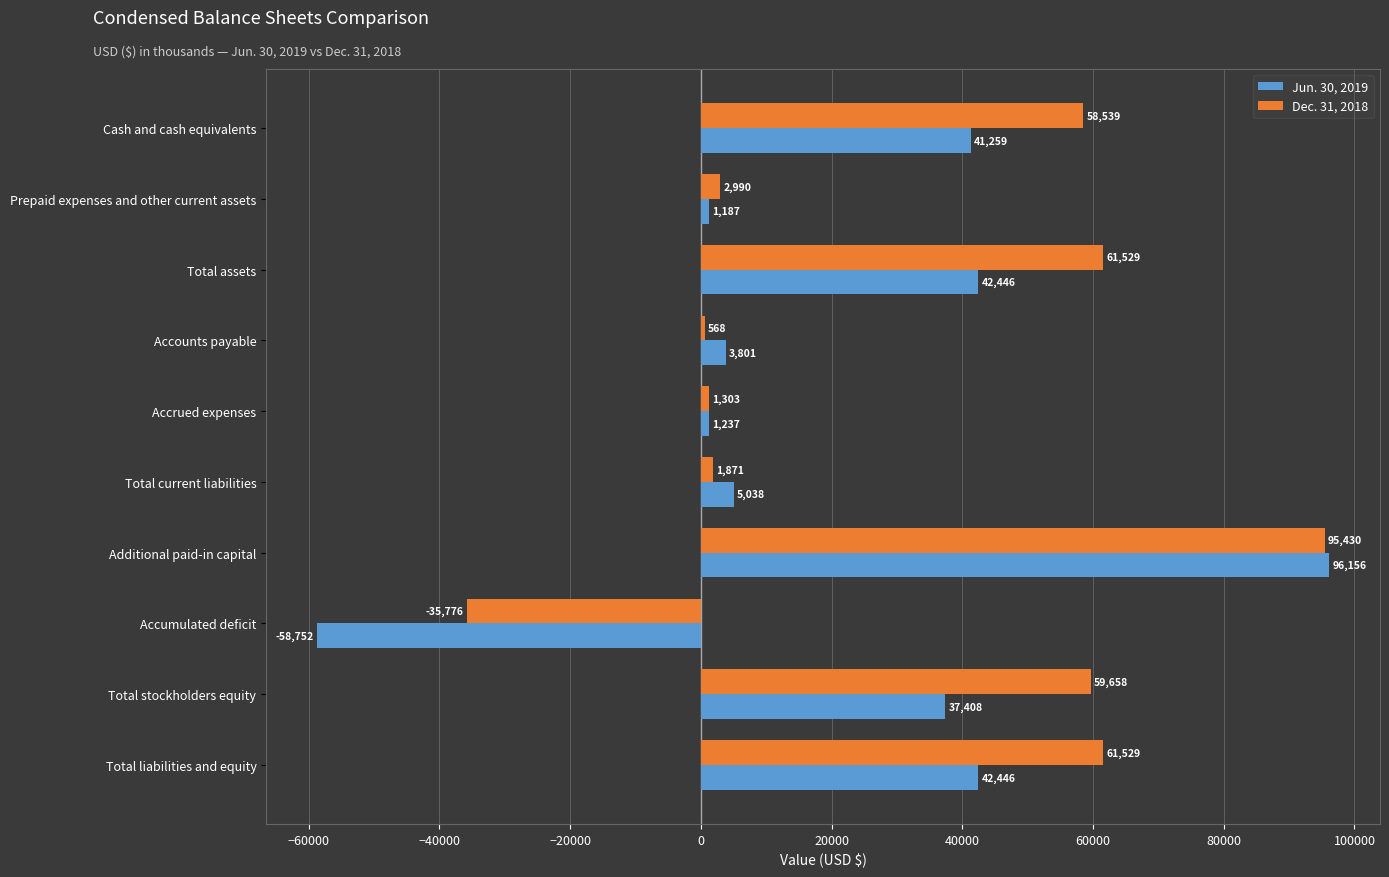

Count the number of categories in the chart.

10